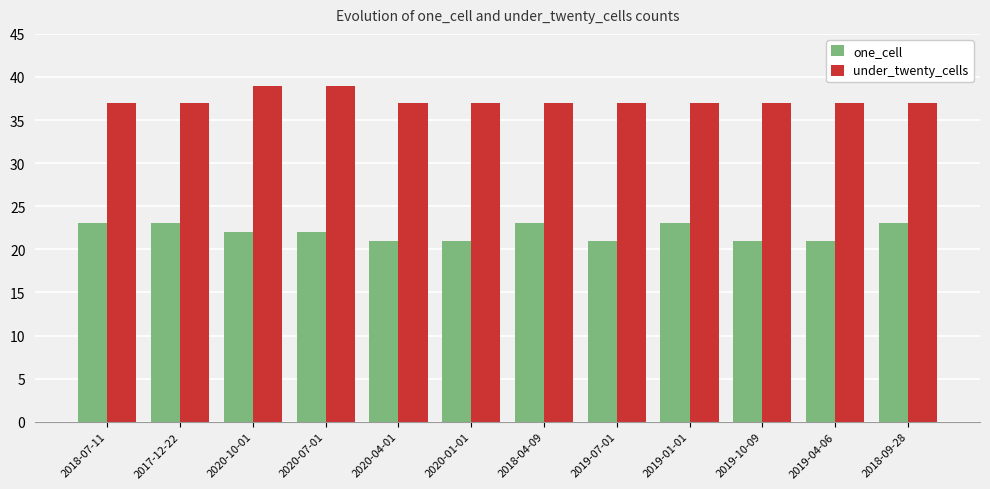

The under_twenty_cells series shows 39 at 2020-10-01. True or false?

True